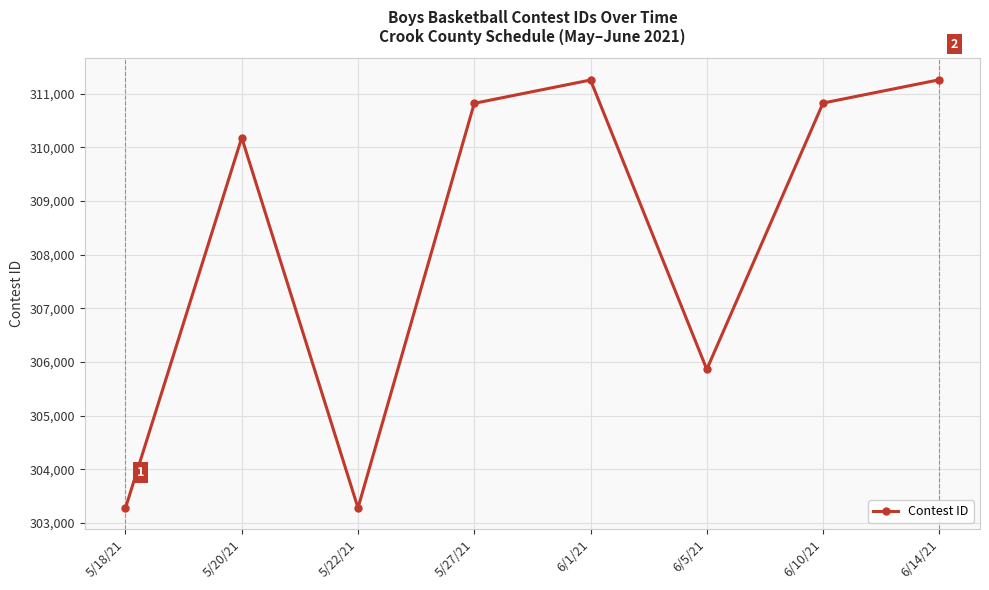

How many interior local peaks (higher than both neighbors) does the data have?

2